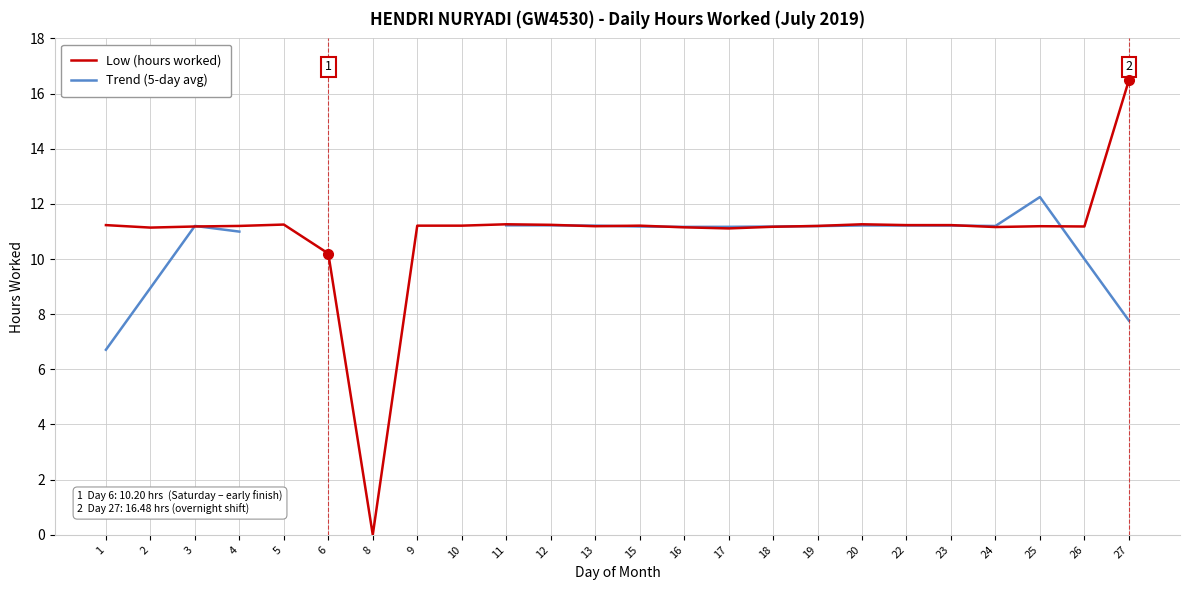

What is the difference between the second highest and minimum values in the Low (hours worked) series?

11.3